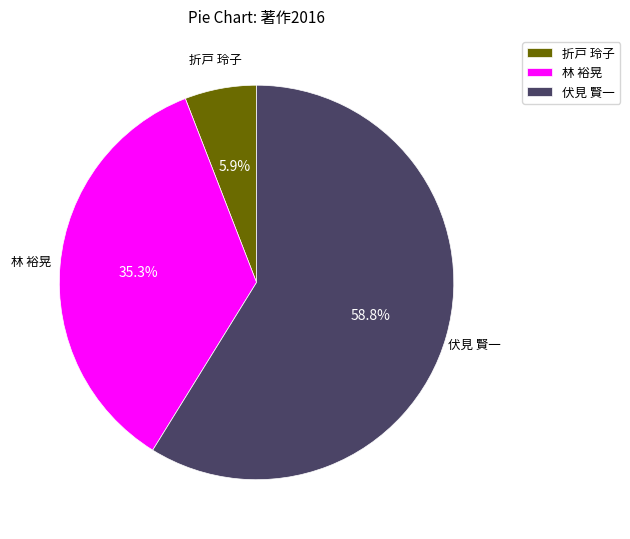

How many segments does this pie chart have?

3